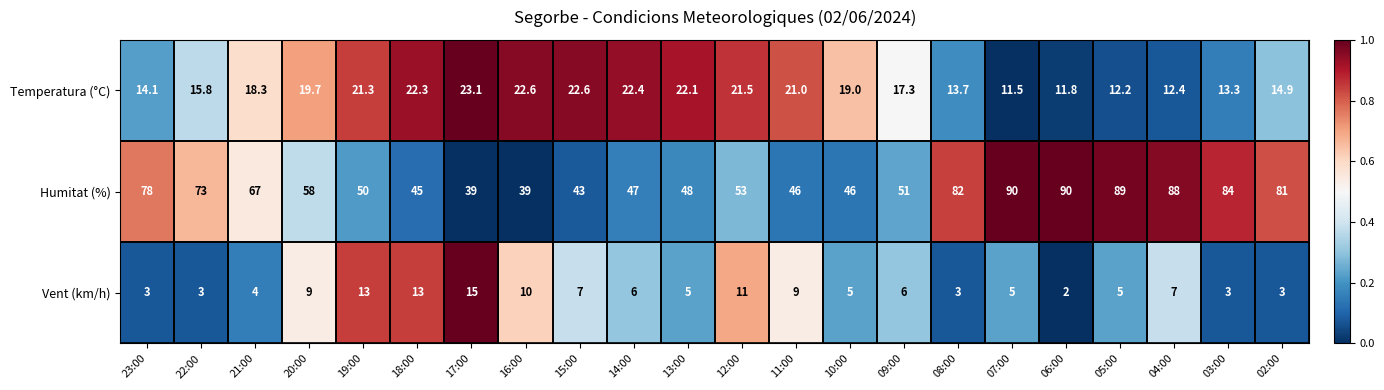

List the series in order of their overall mean, highest first.

Humitat (%), Temperatura (°C), Vent (km/h)